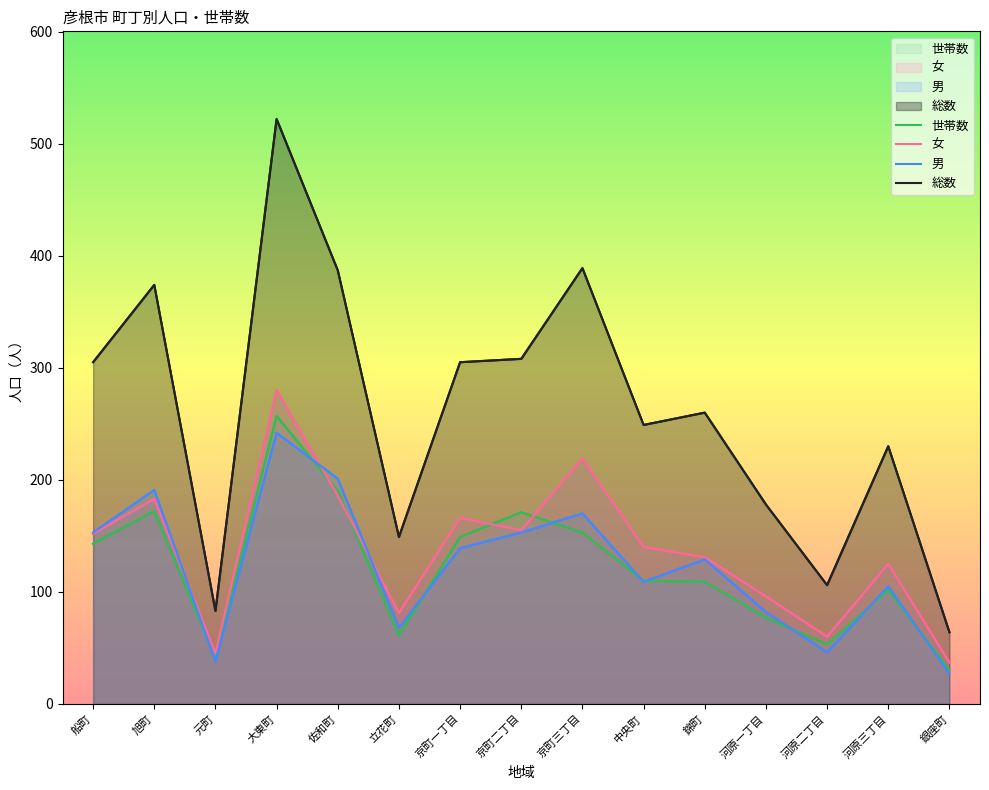

In 女, how many points are higher than both neighbors (excluding endpoints)?

5